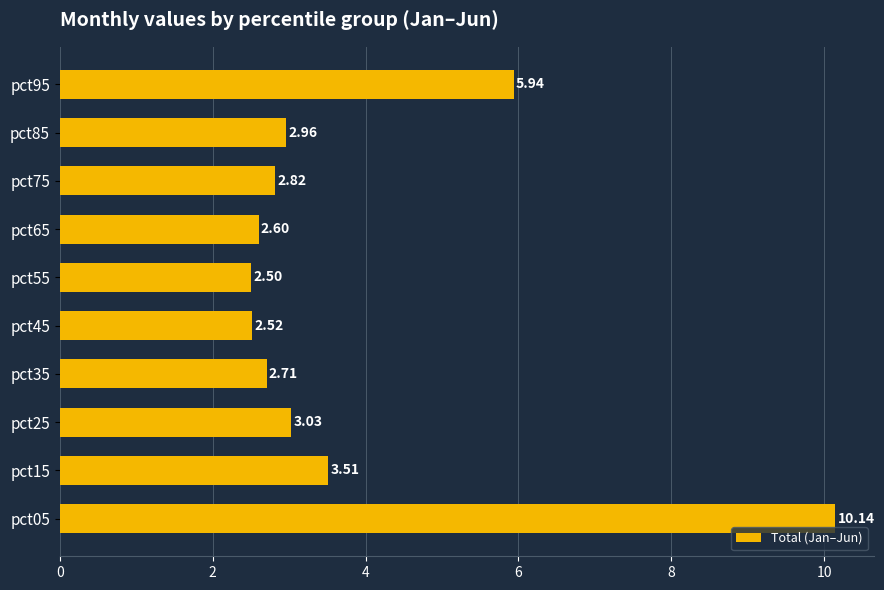

Rank the categories by value from highest to lowest.

pct05, pct95, pct15, pct25, pct85, pct75, pct35, pct65, pct45, pct55